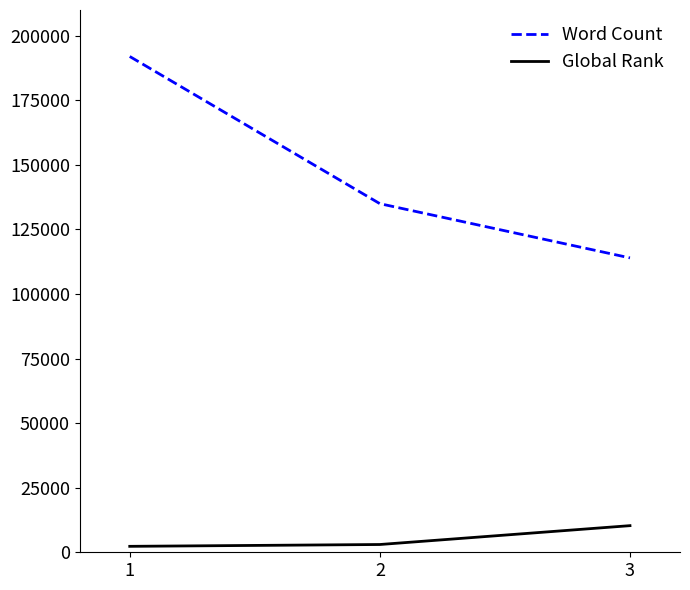

Which series has the largest total across all categories?

Word Count